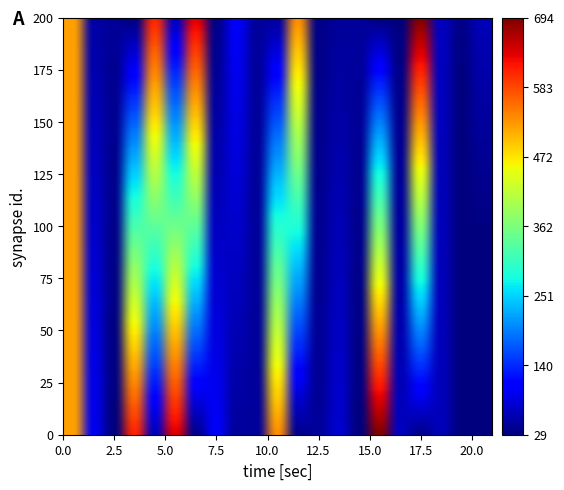

Reading left to right, transcribe all the data shown in this chart.

521.3	51.8	43.2	30.5	610.2	63.3	639.7	35.1	101.5	46.4	45.3	535.5	35.1	45.2	47.1	29.8	30.2	693.6	66.5	35.7	62.8